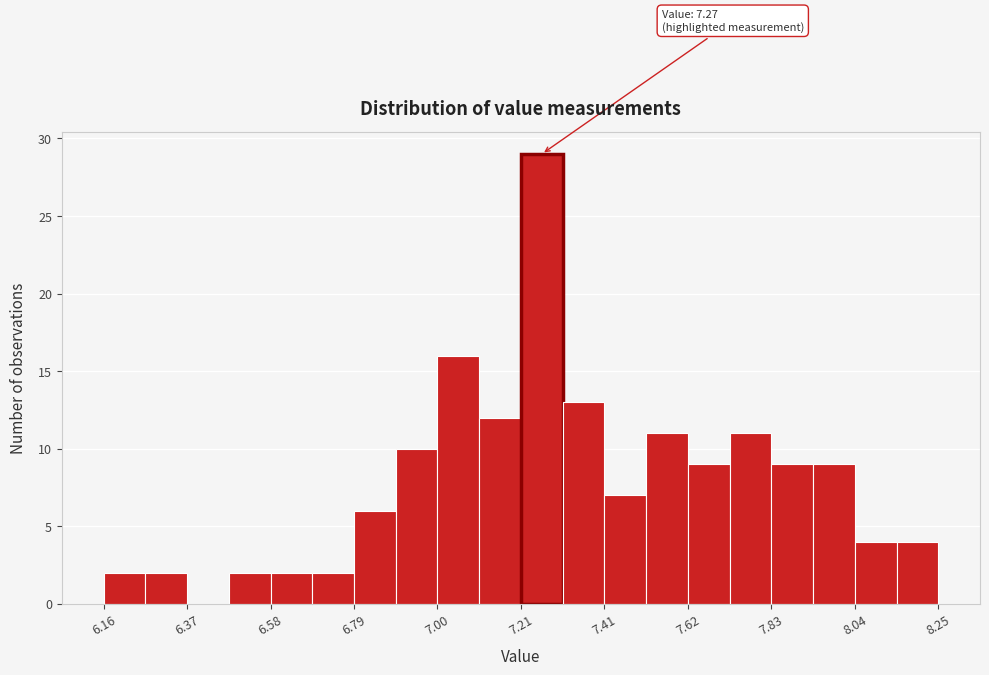

Around what value on the x-axis is the tallest bar? Give the approximate position of its centre, as read against the axis.

7.25